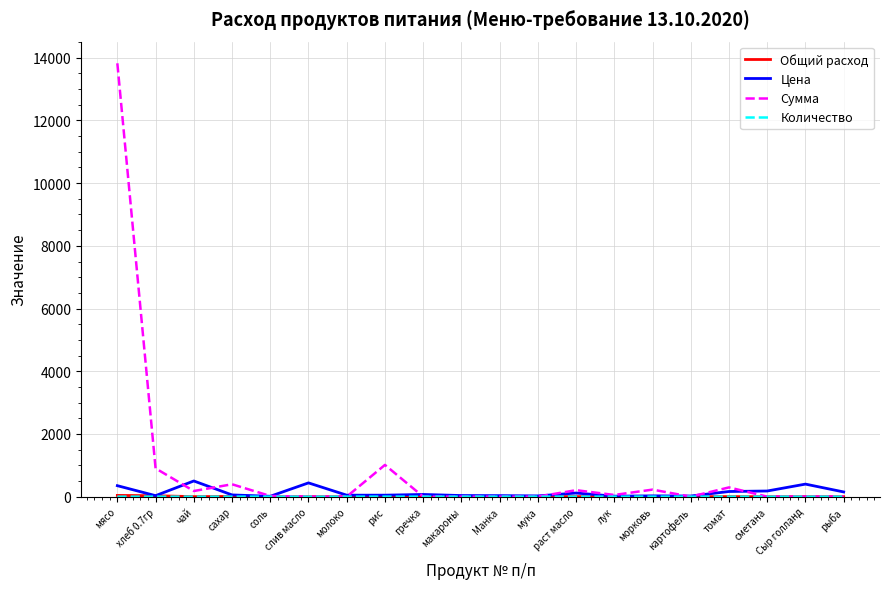

What is the difference between the maximum and second lowest values in the Сумма series?

13821.5